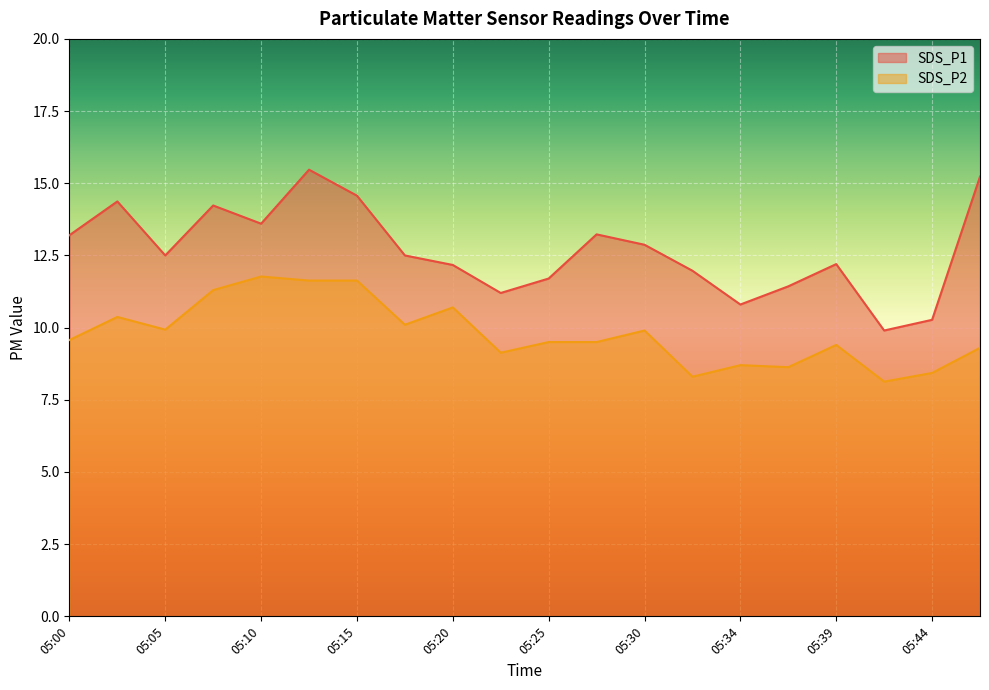

The SDS_P1 series shows 12.5 at 05:05. True or false?

True